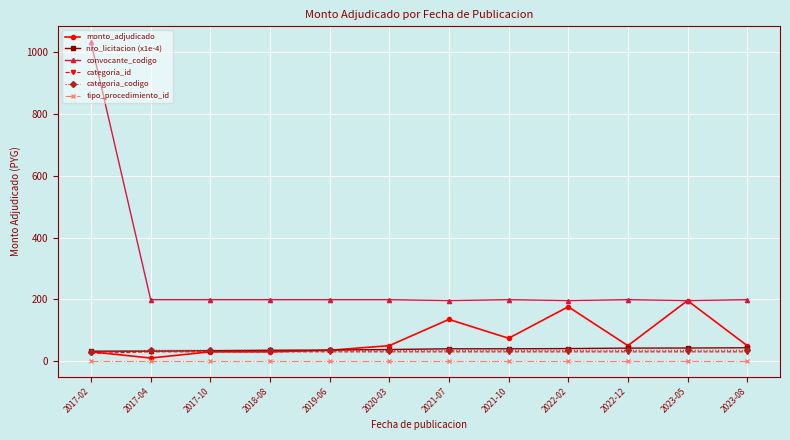

What position from the left is 2023-05?

11